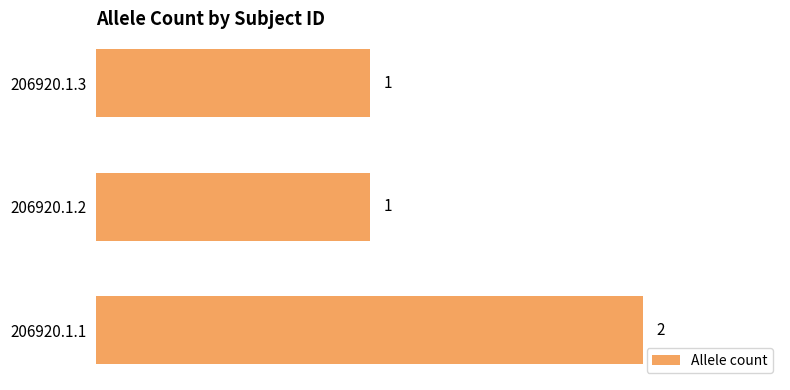

The value at 206920.1.3 is 1. True or false?

True